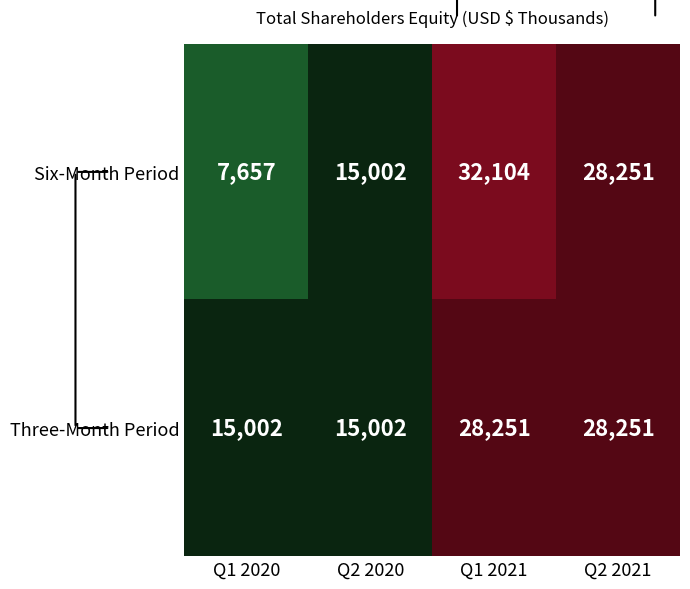

Rank the categories by Six-Month Period value from lowest to highest.

Q1 2020, Q2 2020, Q2 2021, Q1 2021